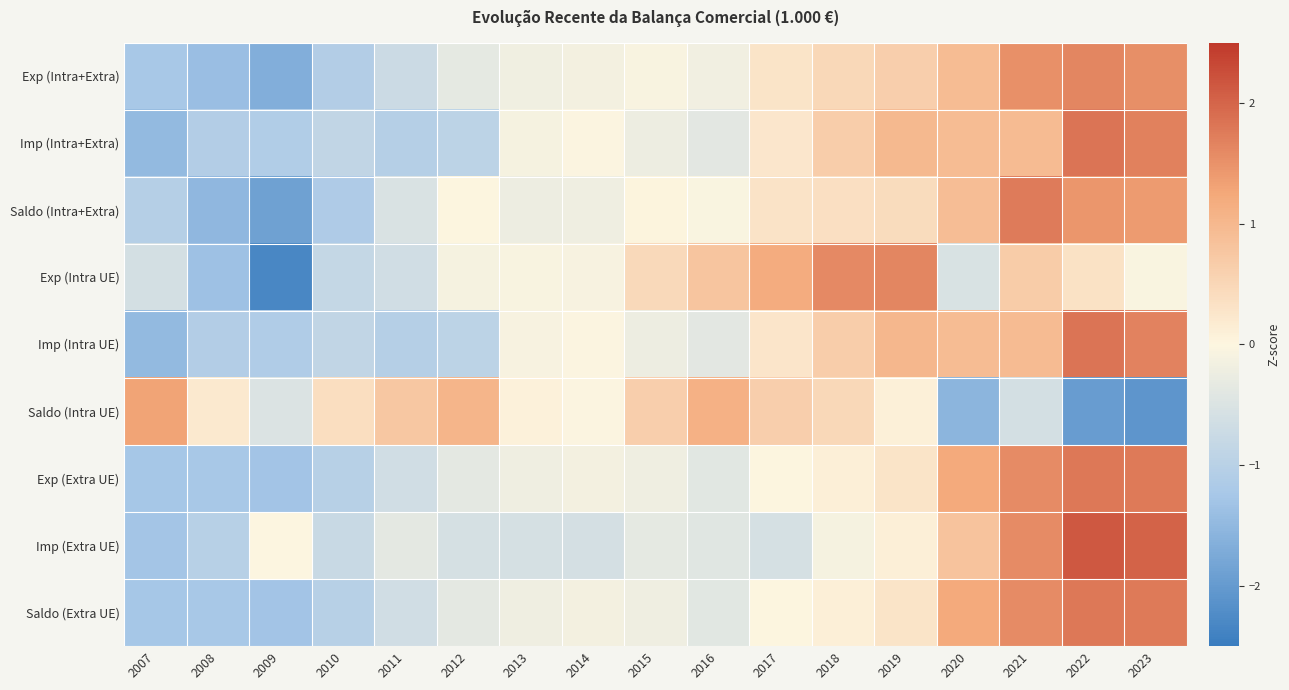

Rank the series by their maximum value, from highest to lowest.

Imp (Extra UE), Imp (Intra+Extra), Imp (Intra UE), Exp (Extra UE), Saldo (Extra UE), Saldo (Intra+Extra), Exp (Intra UE), Exp (Intra+Extra), Saldo (Intra UE)